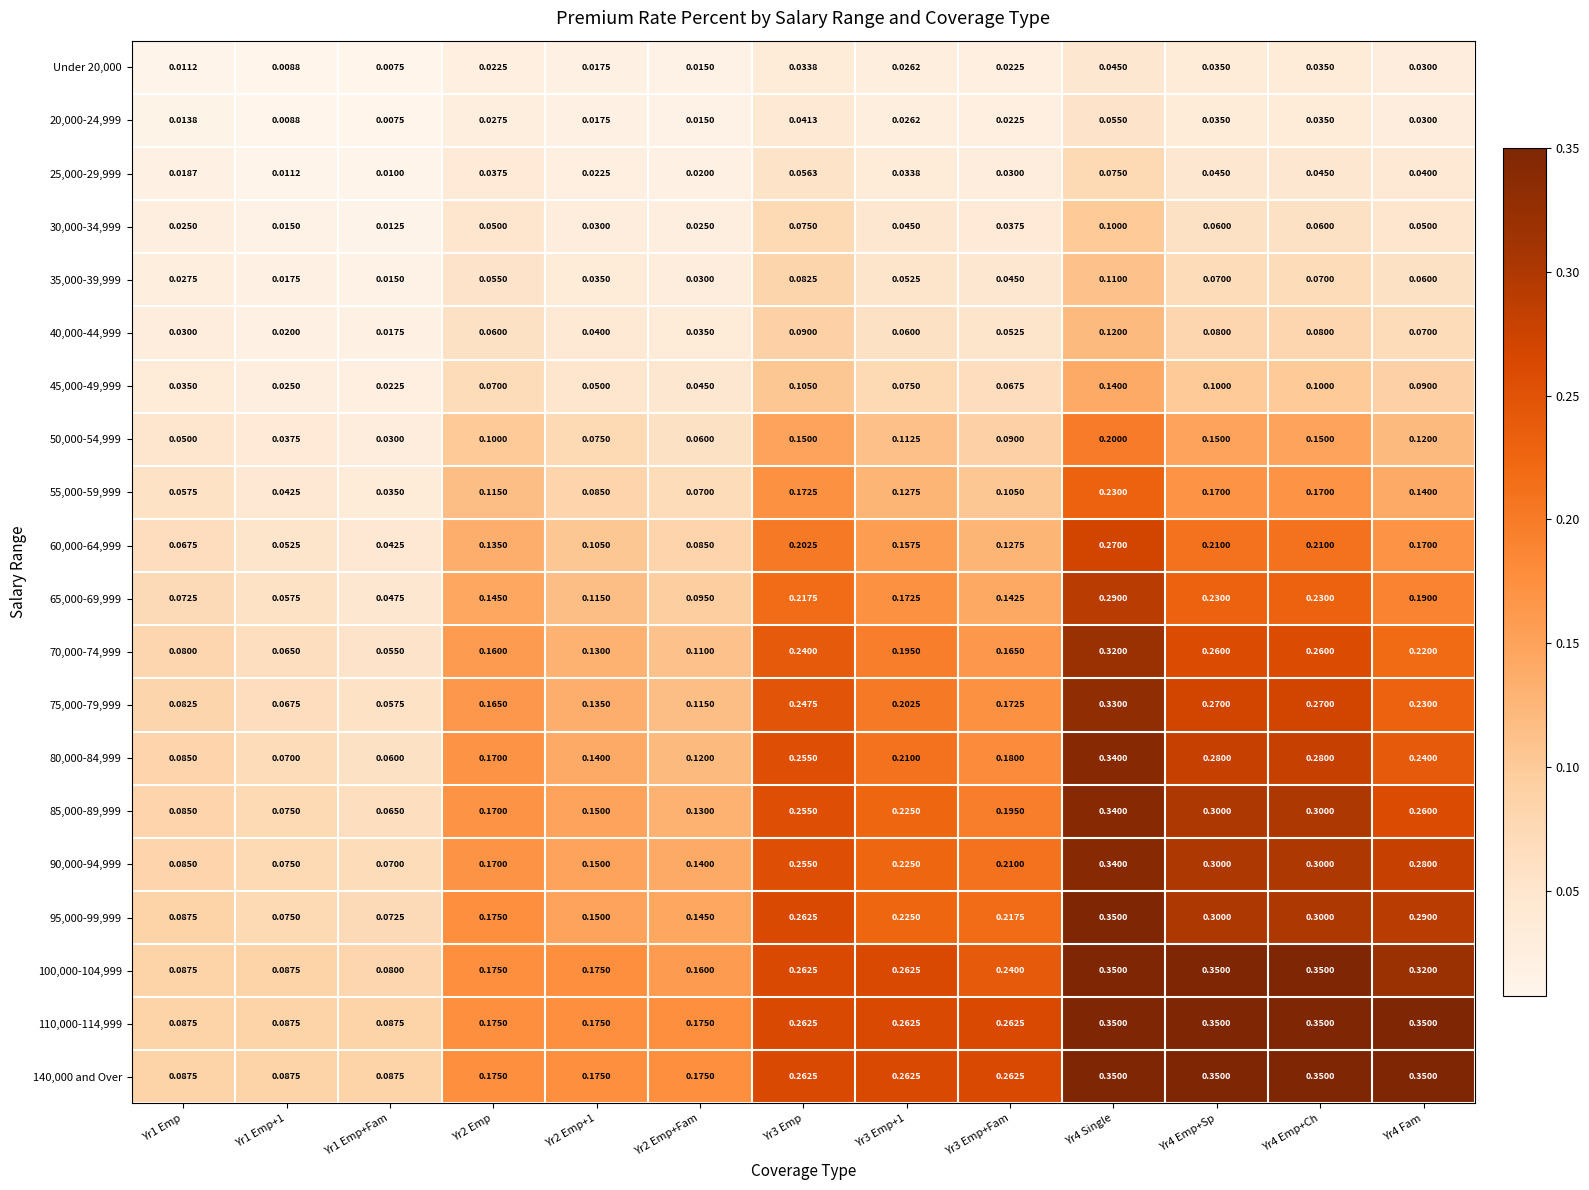

At which category is the sum across all series the highest?

Yr4 Single